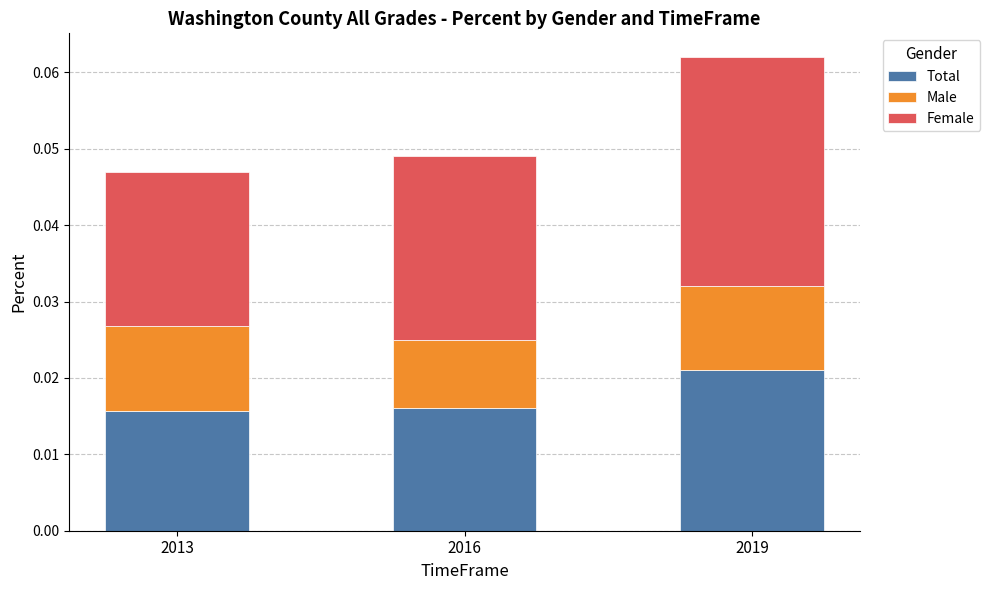

Count the Total values in the range 0 to 1.

3